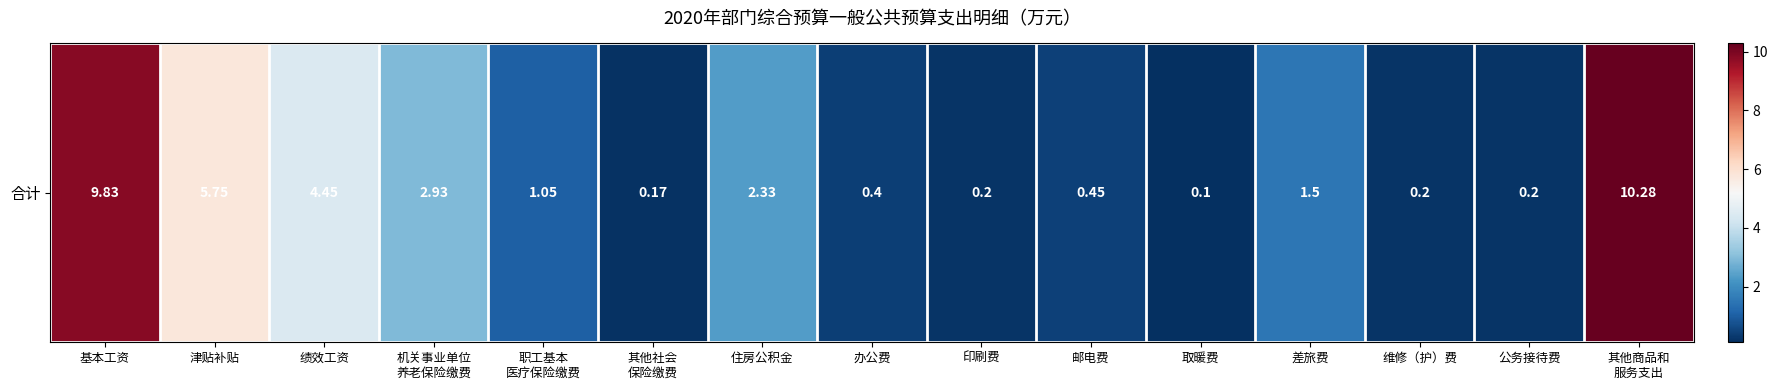

What is the ratio of the value at 维修（护）费 to the value at 差旅费?

0.1